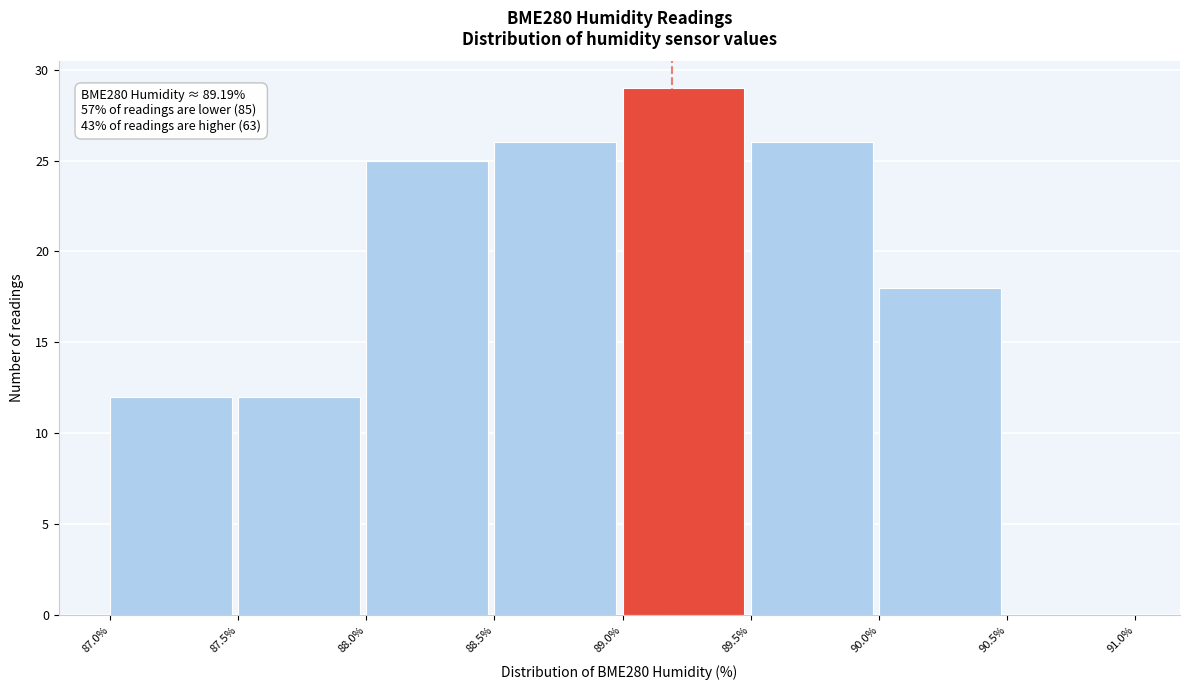

Which range on the x-axis has the tallest bar?

89.0% to 89.5%